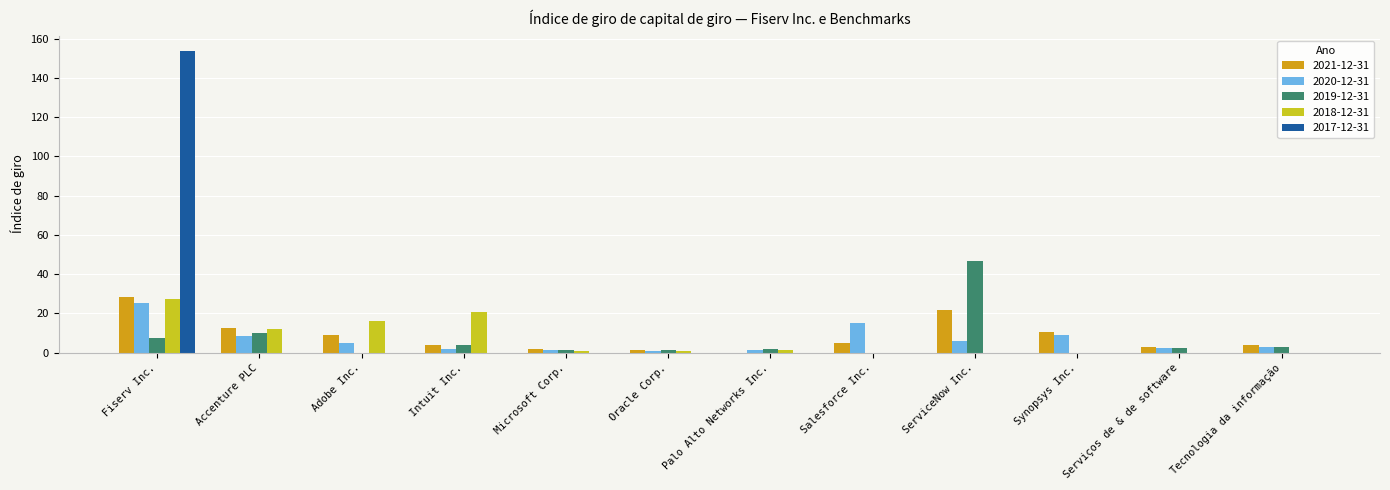

What is the sum of all 2021-12-31 values?

101.2